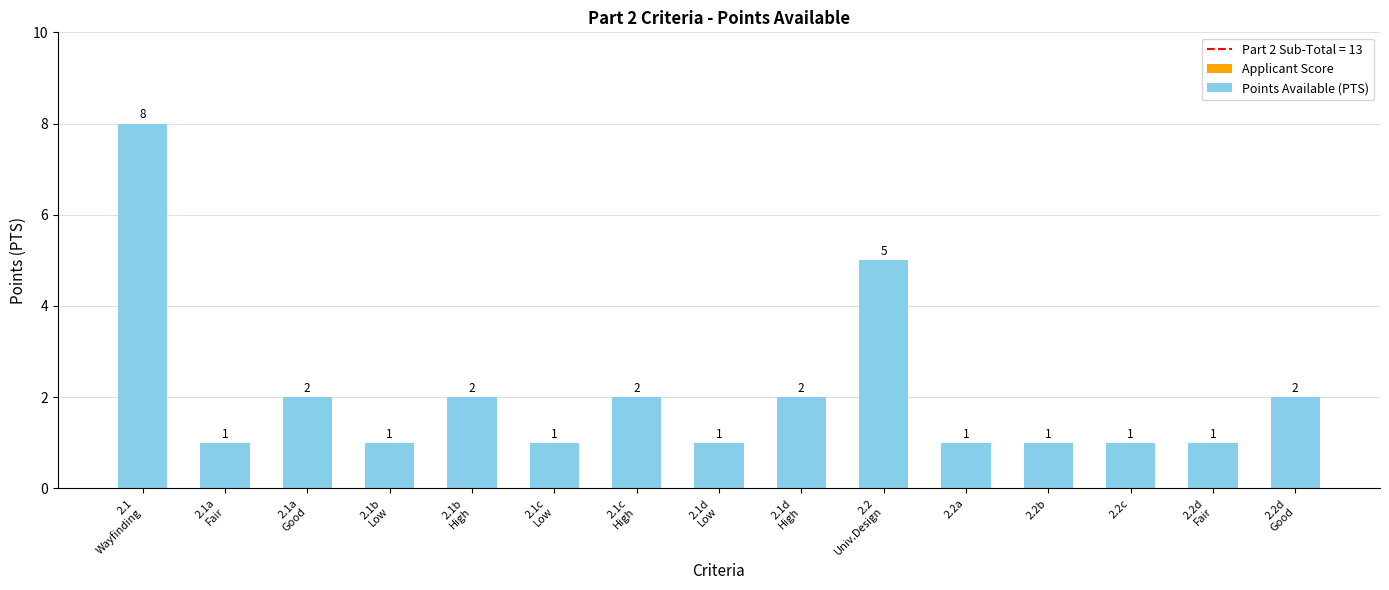

How many values are between 1 and 2?

13